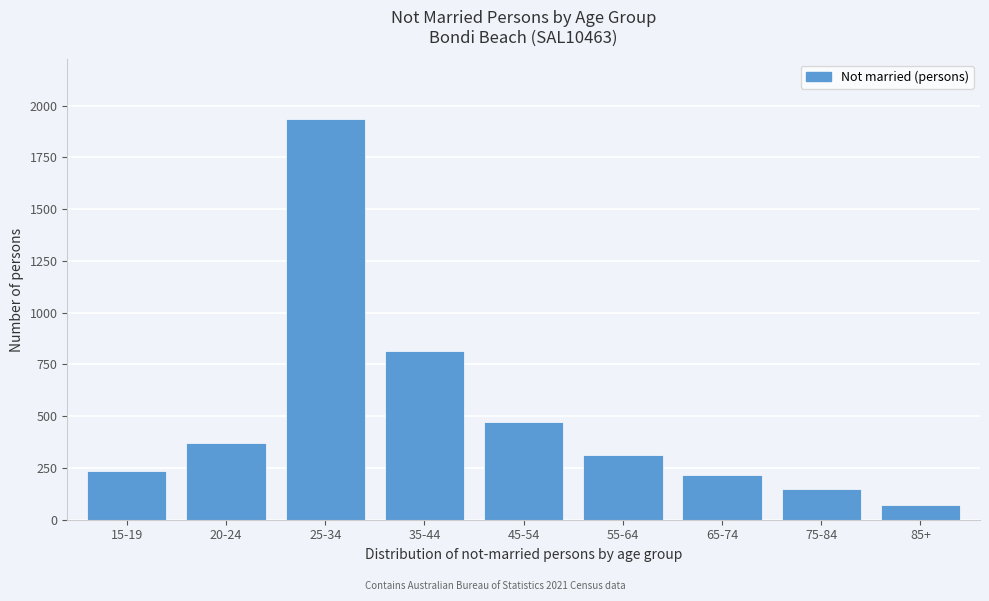

Reading right to left, extract all data points from this chart.

85+=69	75-84=149	65-74=215	55-64=314	45-54=470	35-44=815	25-34=1934	20-24=370	15-19=234